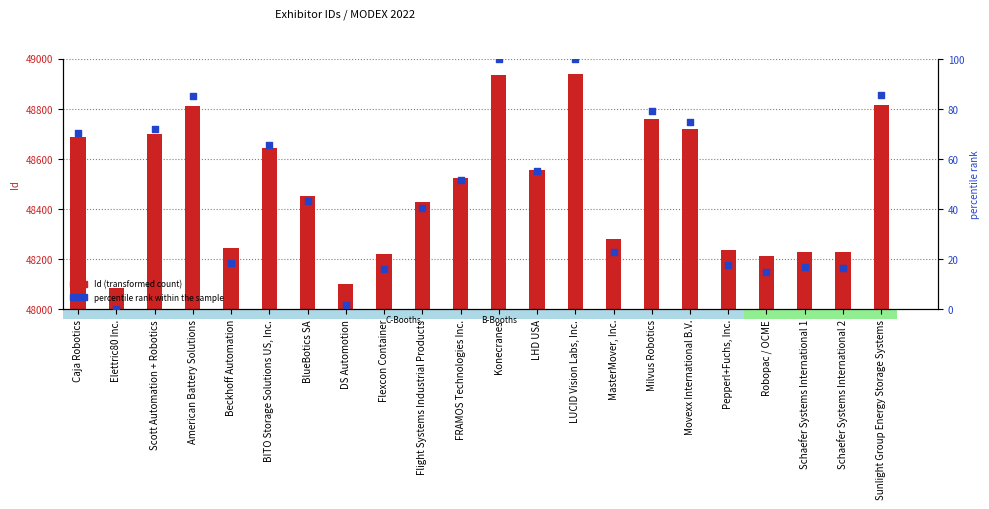

At how many categories does at least one series exceed 5696?

22